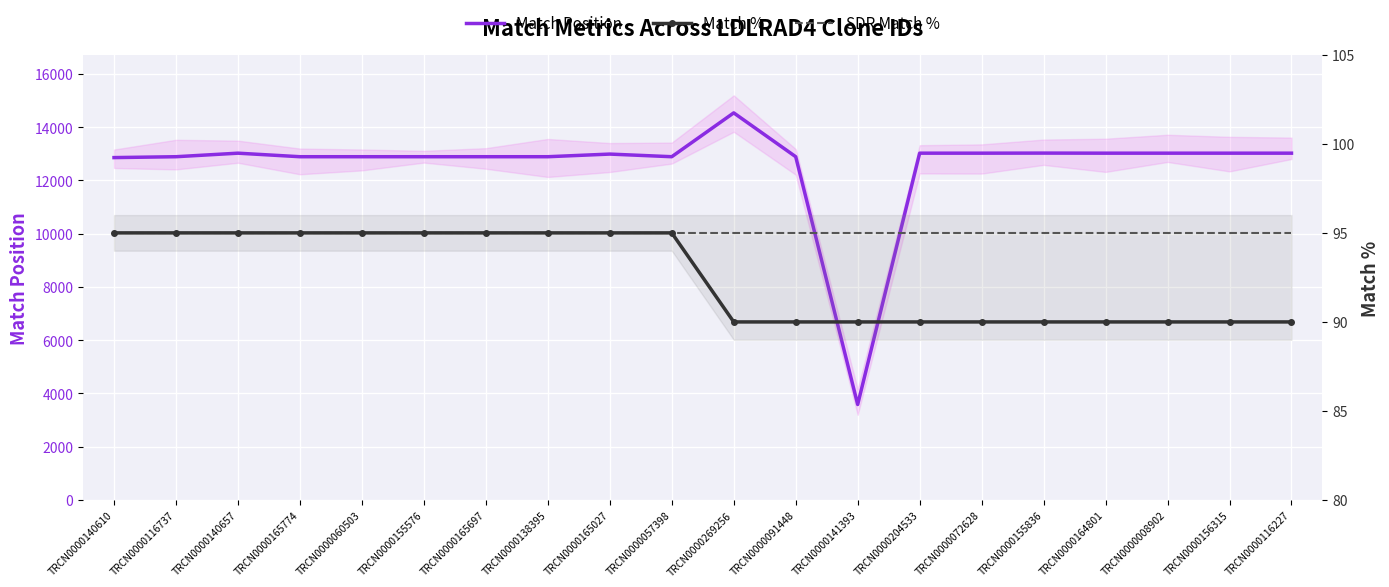

What is the sum of all Match Position values?

251237